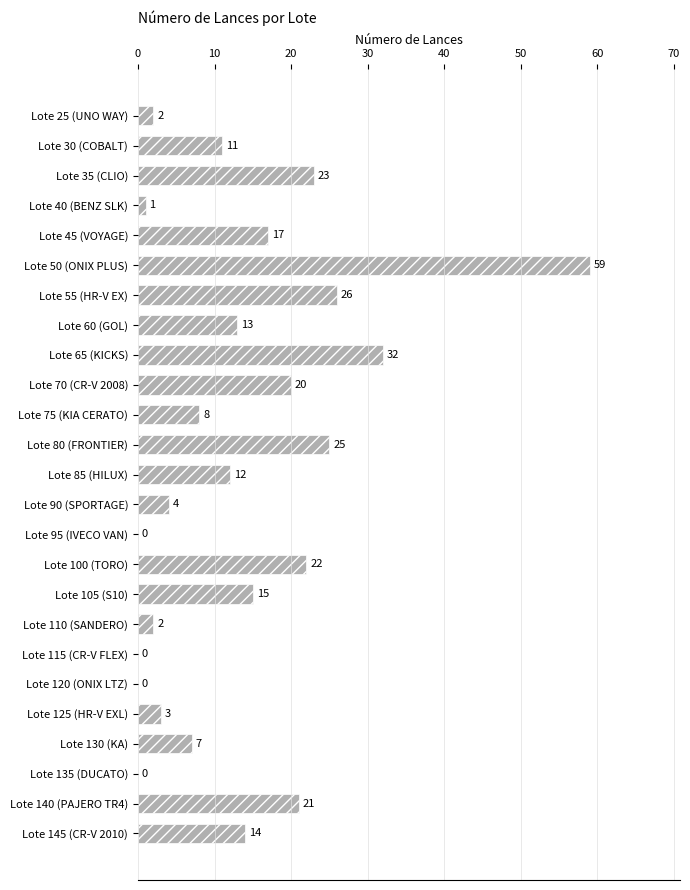

Where is the data nearest to the value 29?

Lote 55 (HR-V EX)